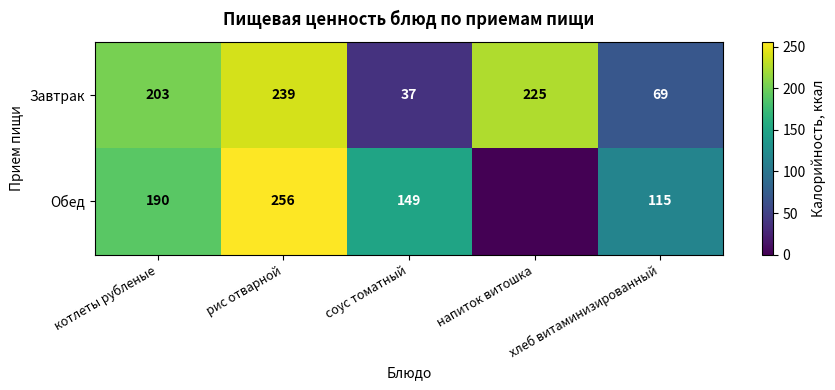

What is the total value across all series at напиток витошка?

225